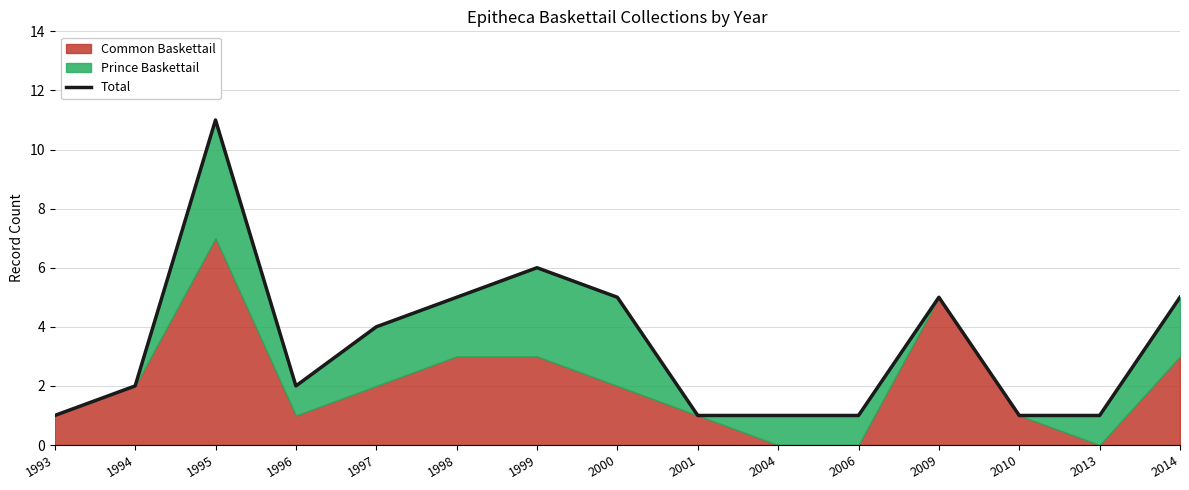

How many values are between 1 and 5?

13